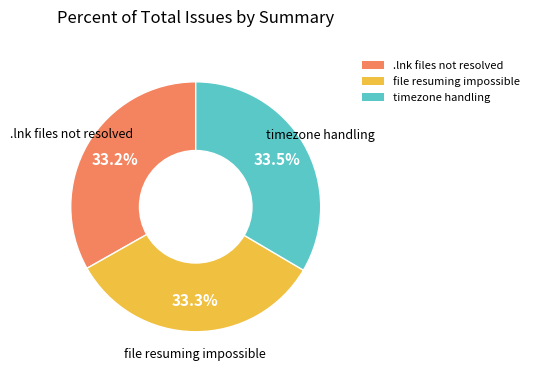

To the nearest percent, what is the average slice percentage?

33%